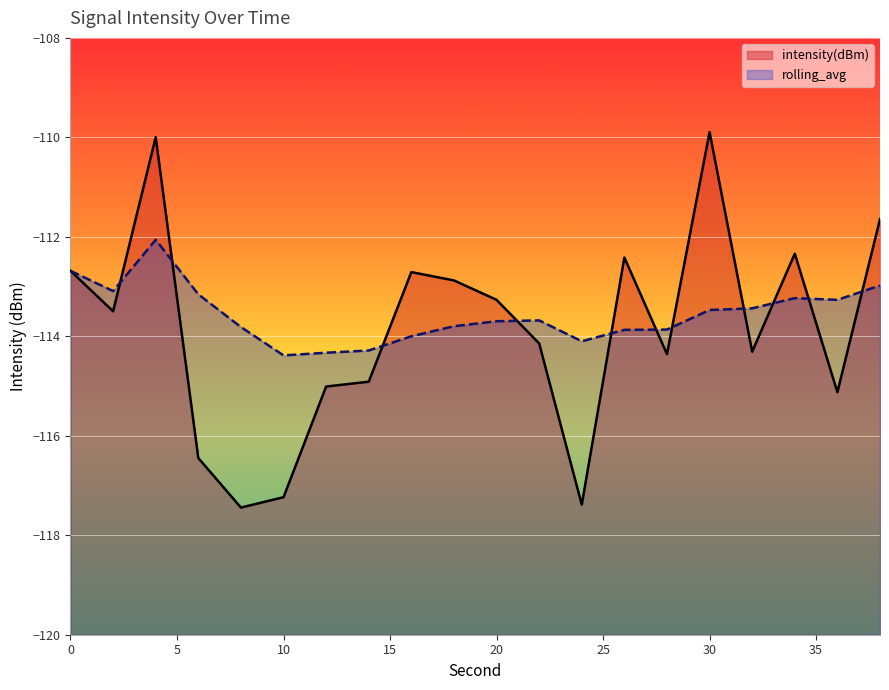

Which series ends up on top after the final intersection of intensity(dBm) and rolling_avg?

intensity(dBm)